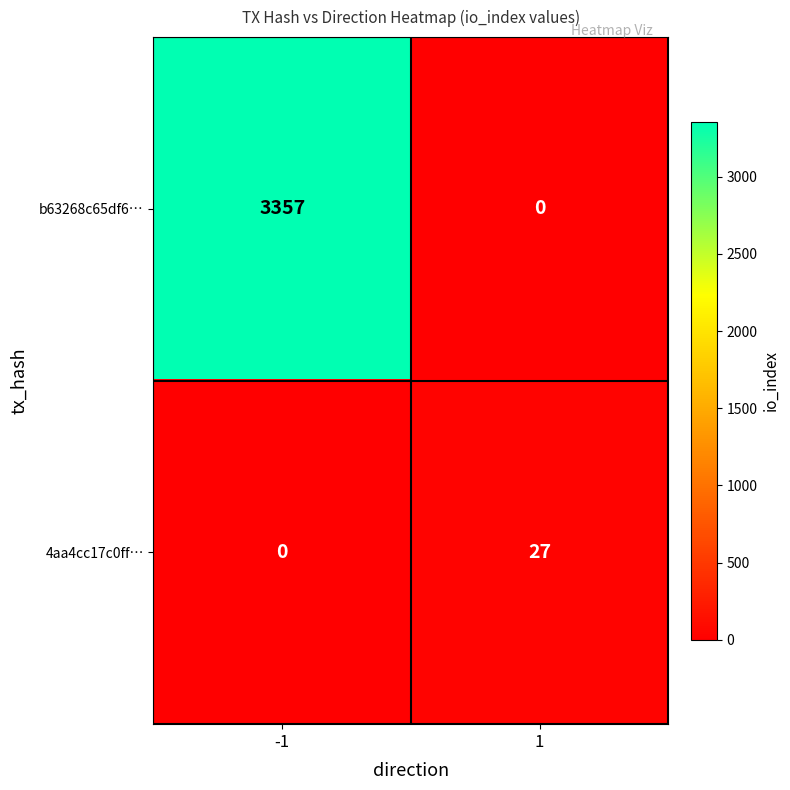

How many data points does each series have?

2